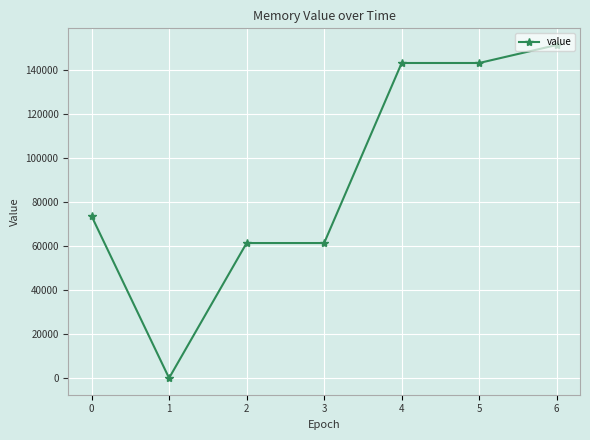

Count the number of data series in this chart.

1